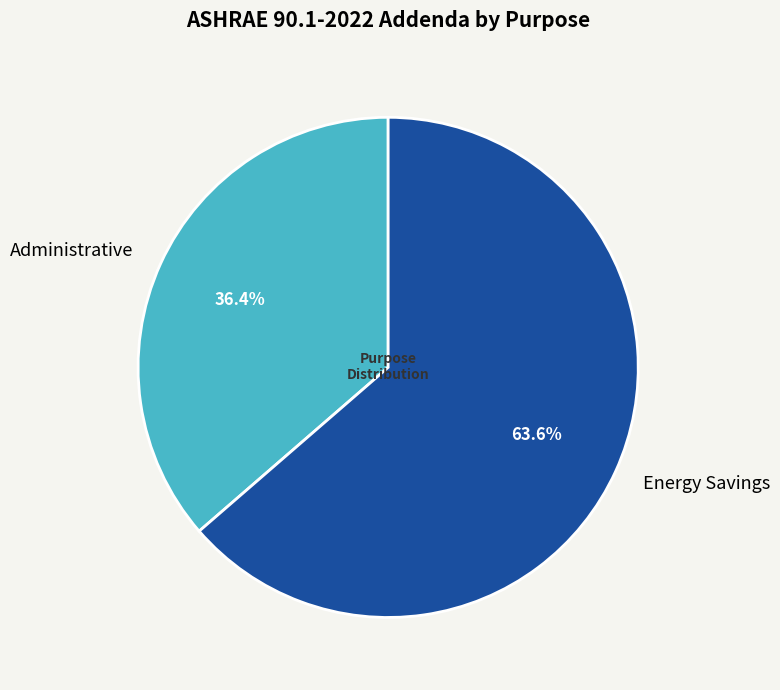

To the nearest percent, what is the combined percentage of Administrative and Energy Savings?

100%